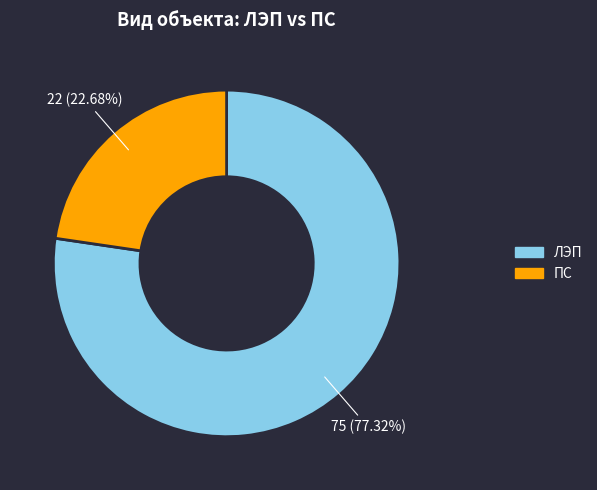

How many segments does this pie chart have?

2